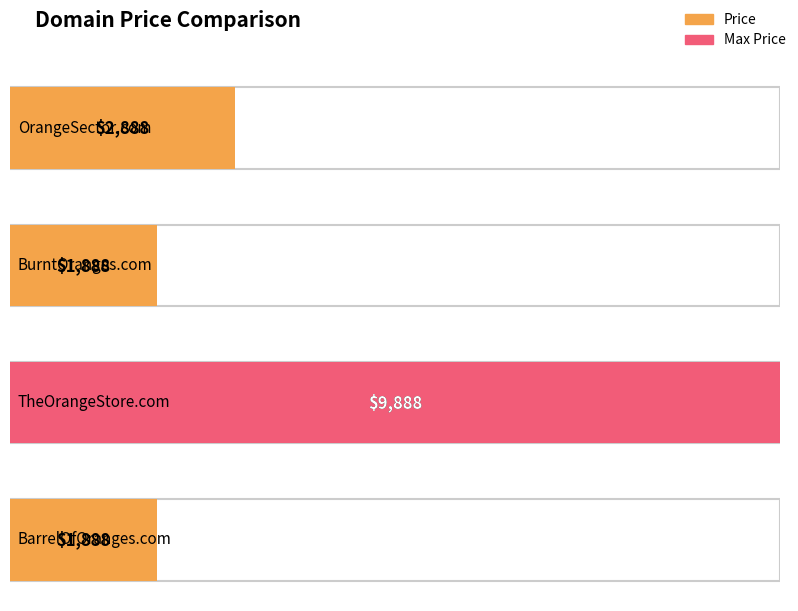

Where is the data nearest to the value 5888?

OrangeSector.com